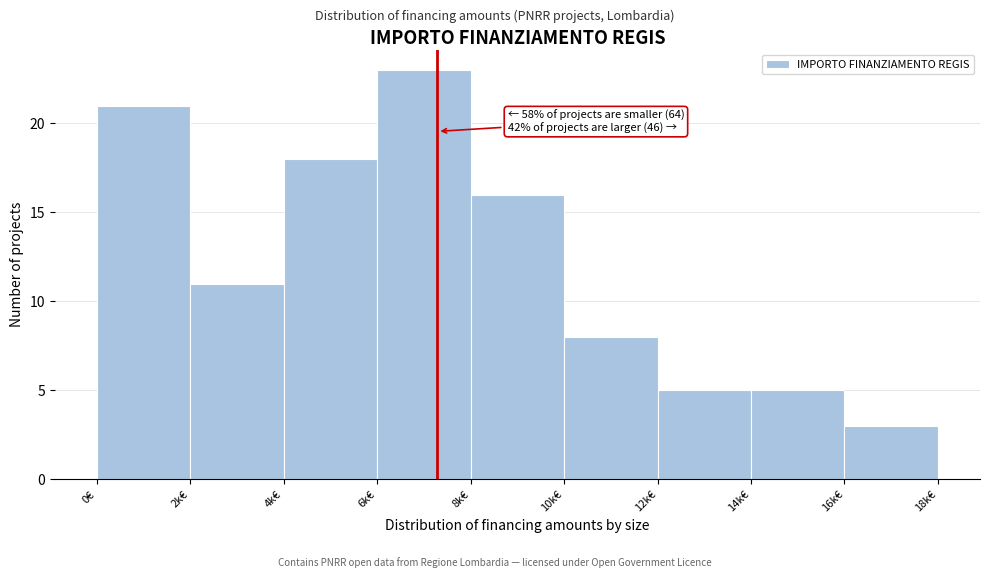

Reading left to right, transcribe all the data shown in this chart.

21	11	18	23	16	8	5	5	3